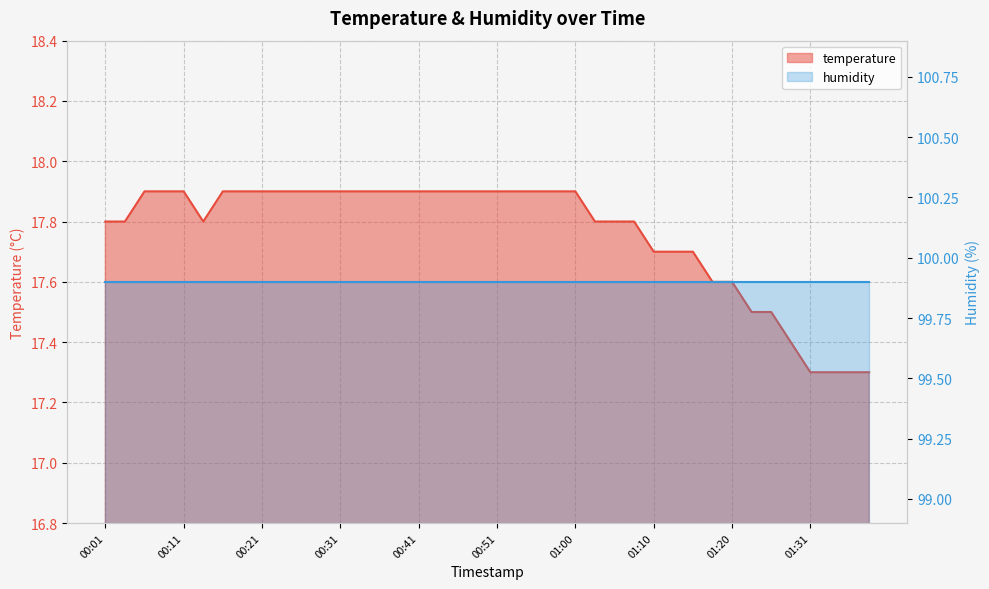

List the labels in order of value, smallest first.

01:31, 01:34, 01:36, 01:39, 01:29, 01:23, 01:26, 01:18, 01:20, 01:10, 01:13, 01:15, 00:01, 00:04, 00:14, 01:03, 01:05, 01:08, 00:06, 00:09, 00:11, 00:16, 00:19, 00:21, 00:24, 00:26, 00:28, 00:31, 00:33, 00:36, 00:38, 00:41, 00:43, 00:46, 00:48, 00:51, 00:53, 00:55, 00:58, 01:00